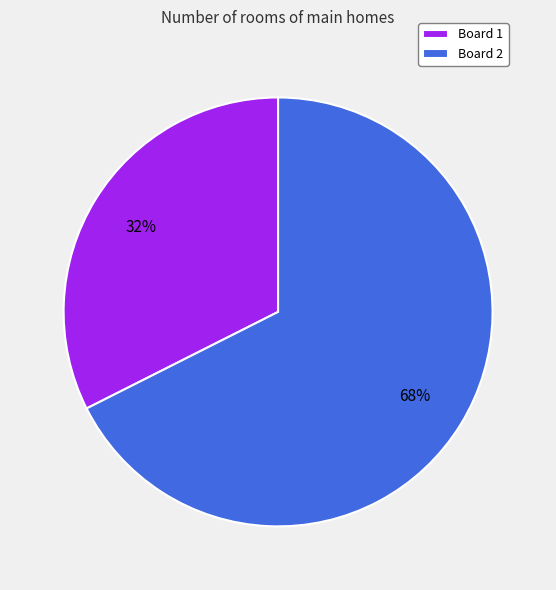

What percentage is the Board 1 slice, to the nearest percent?

32%